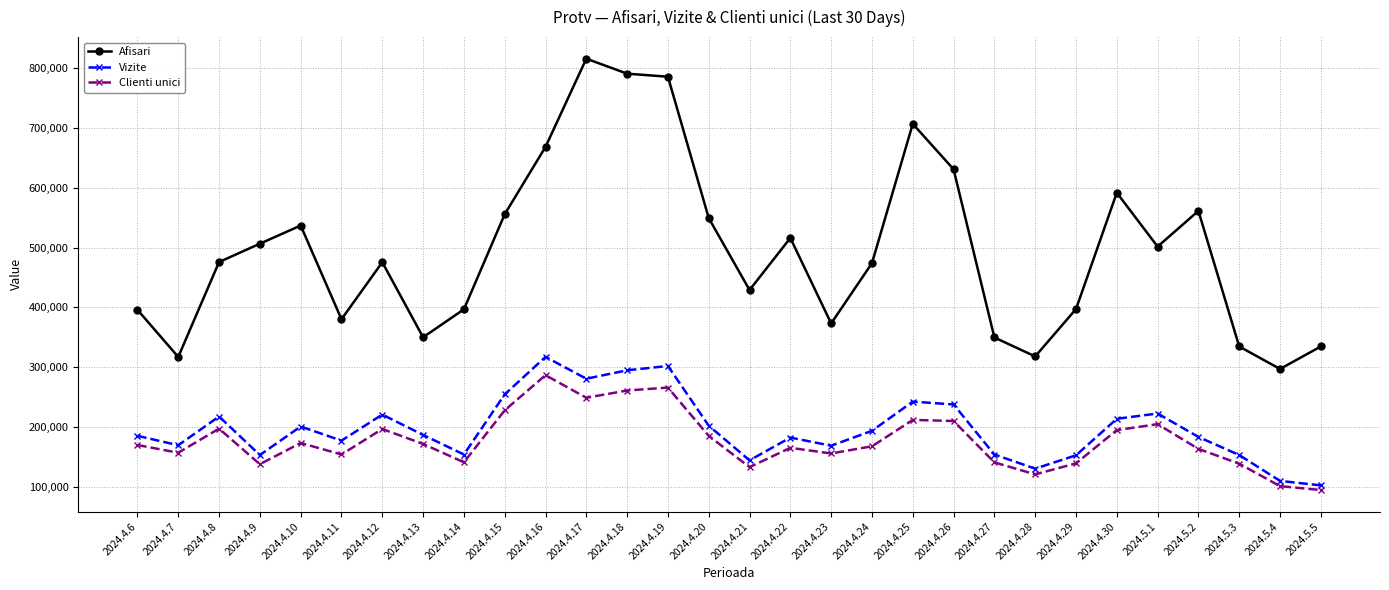

What is the difference between the maximum and minimum values in the Vizite series?

214840